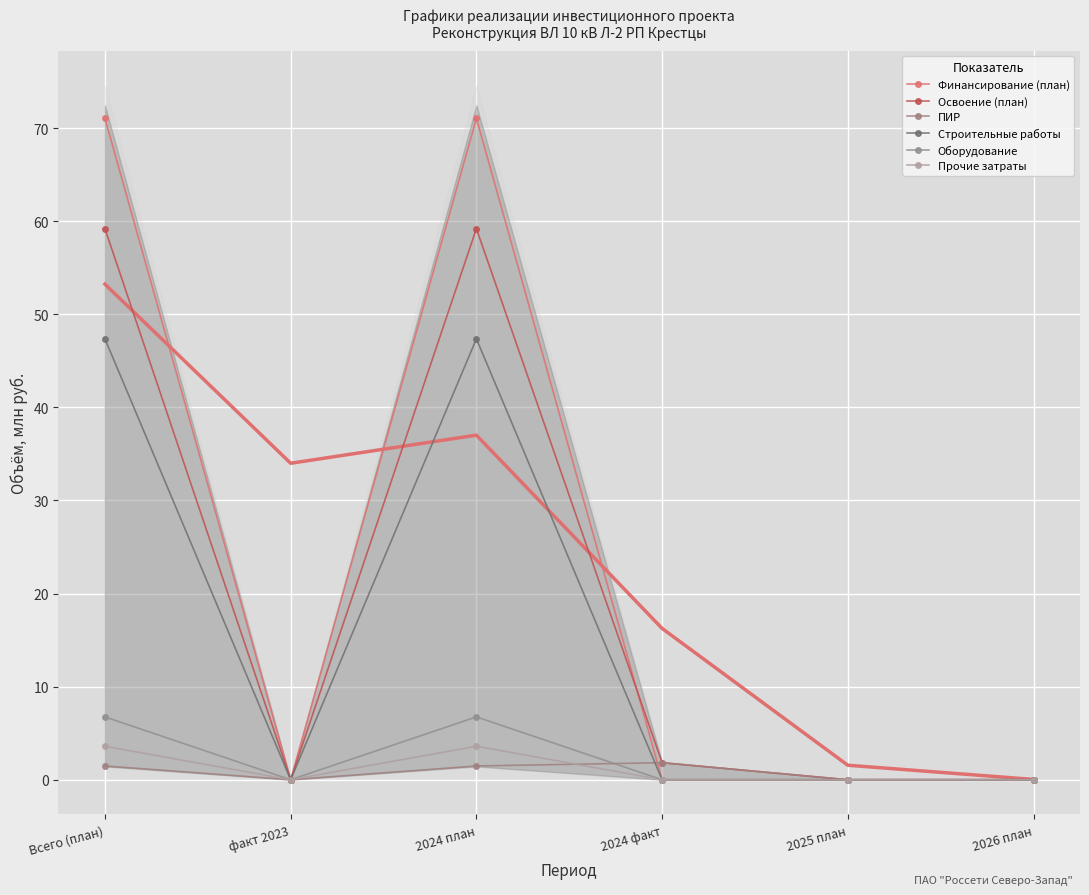

At which category is the sum across all series the highest?

Всего (план)